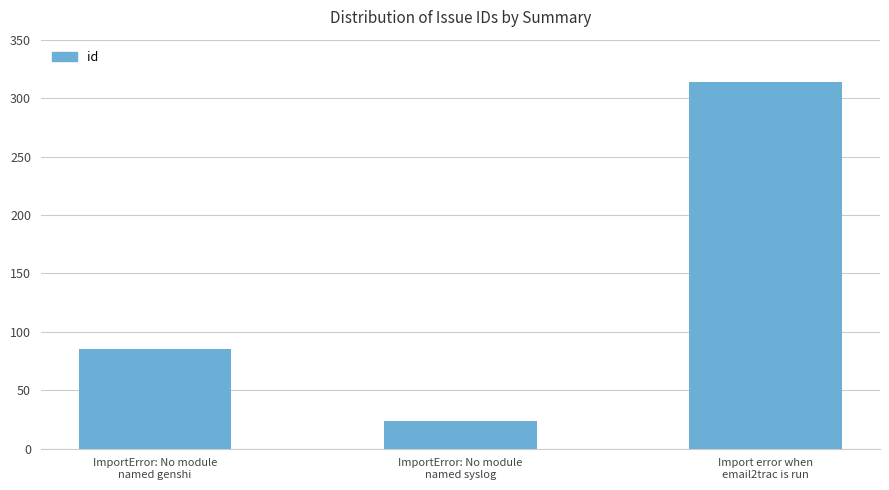

Which label corresponds to the smallest value in the chart?

ImportError: No module
named syslog